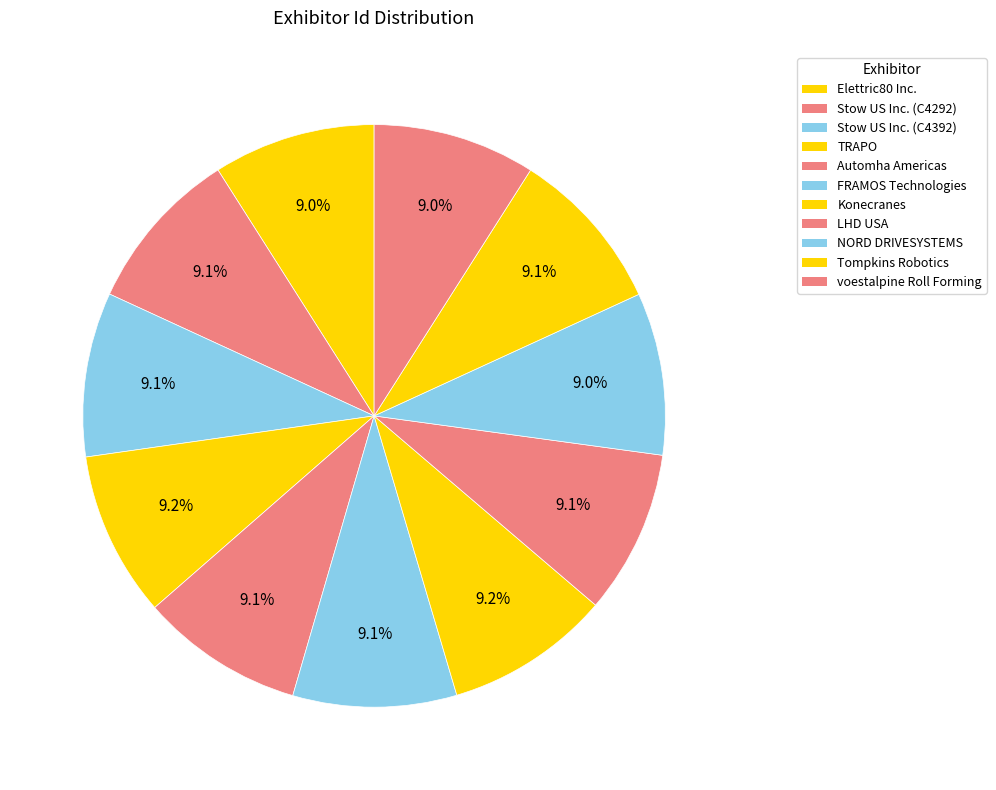

Do TRAPO and Automha Americas together represent more than half of the pie?

No